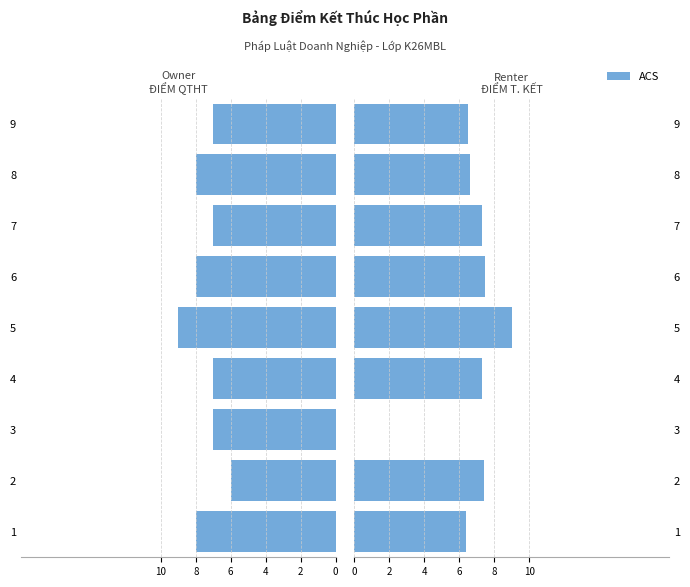

Between 3 and 8, which is larger?

8